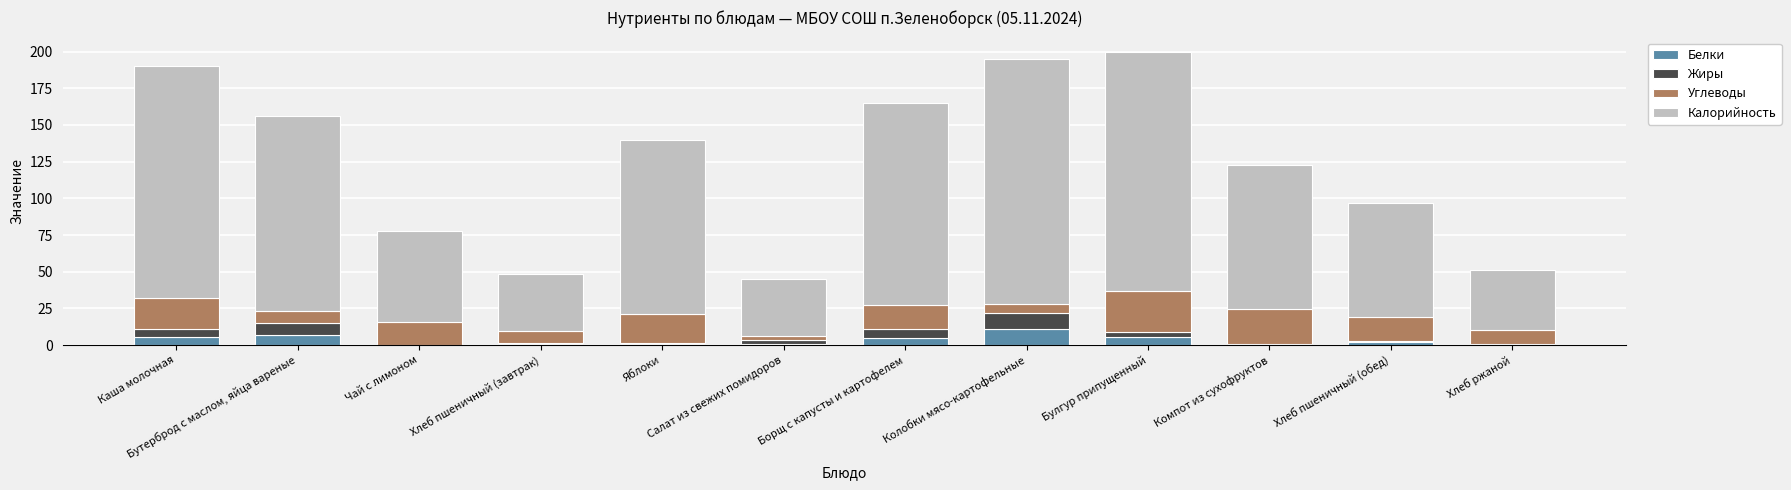

What is the sum of all Белки values?

39.7